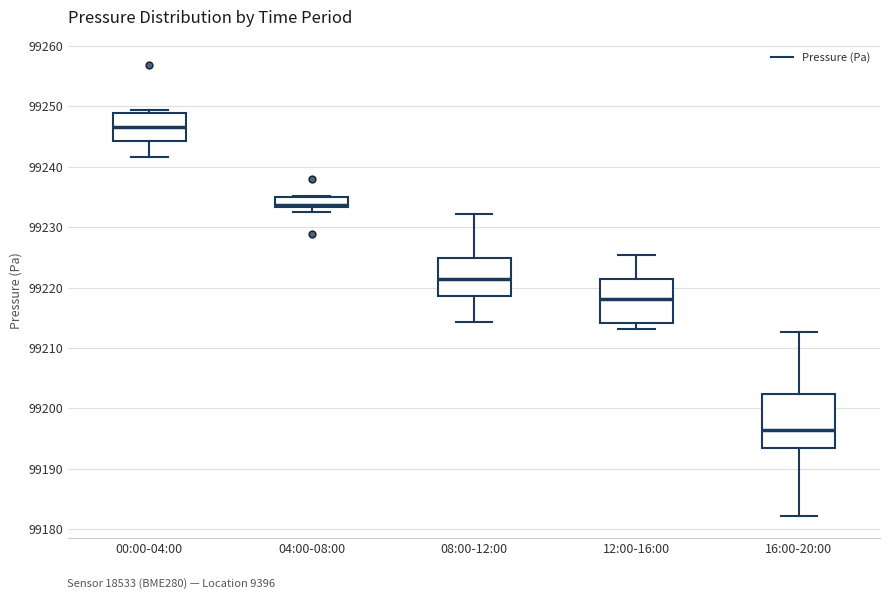

Which box is the tallest, from its lower edge to its upper edge?

16:00-20:00